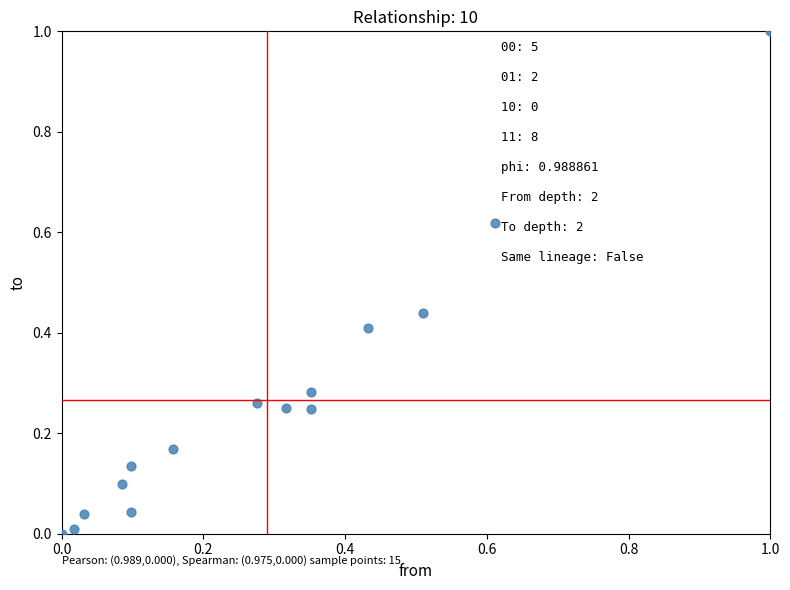

What is the range of X values (max minus min)?

1.0